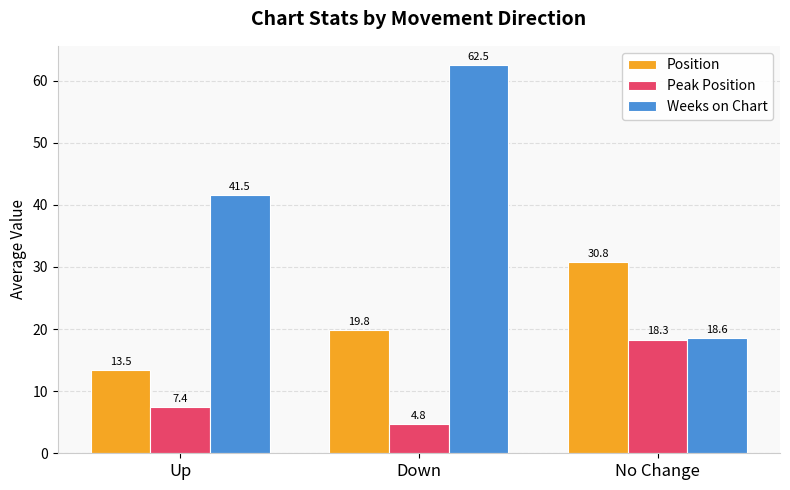

What is the difference between the Peak Position values at No Change and Up?

10.9